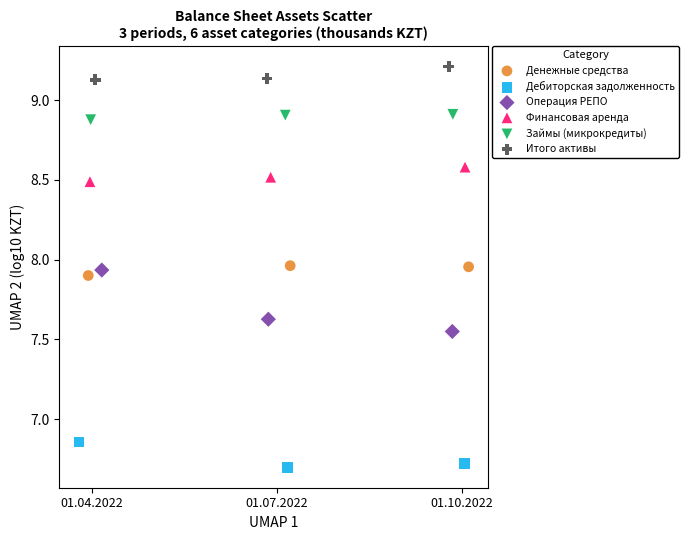

Which series has the largest Y range (max minus min)?

Операция РЕПО